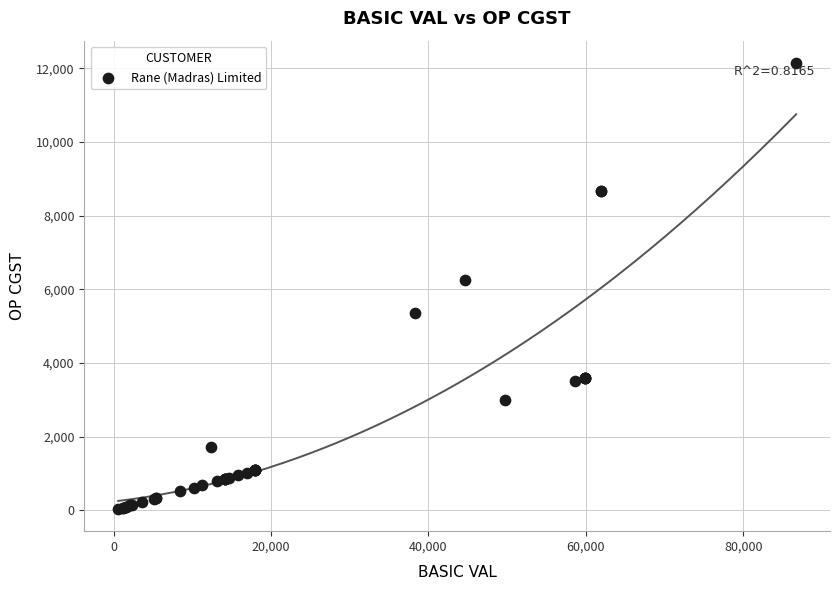

What Y value in the scatter plot is closest to 6089?

6244.6